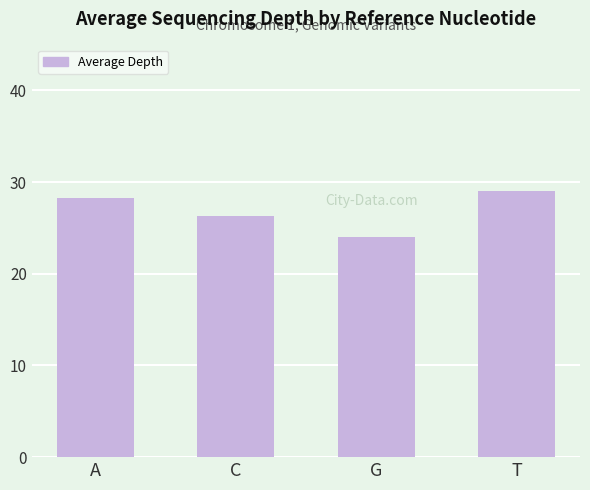

Does the chart contain stacked bars?

No